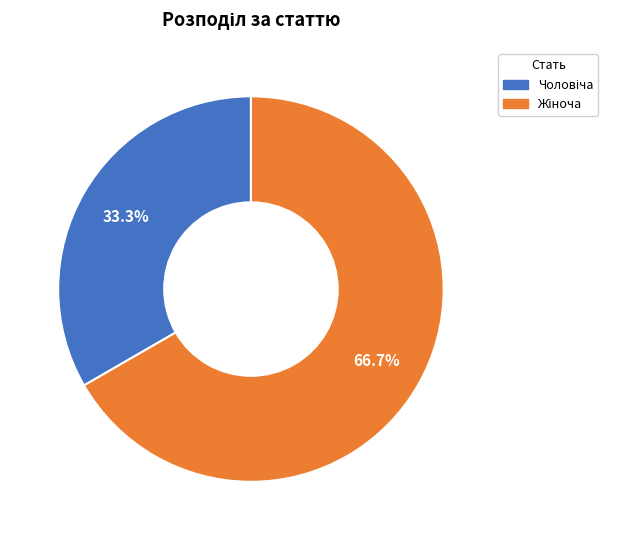

Is there a majority slice in this chart?

Yes